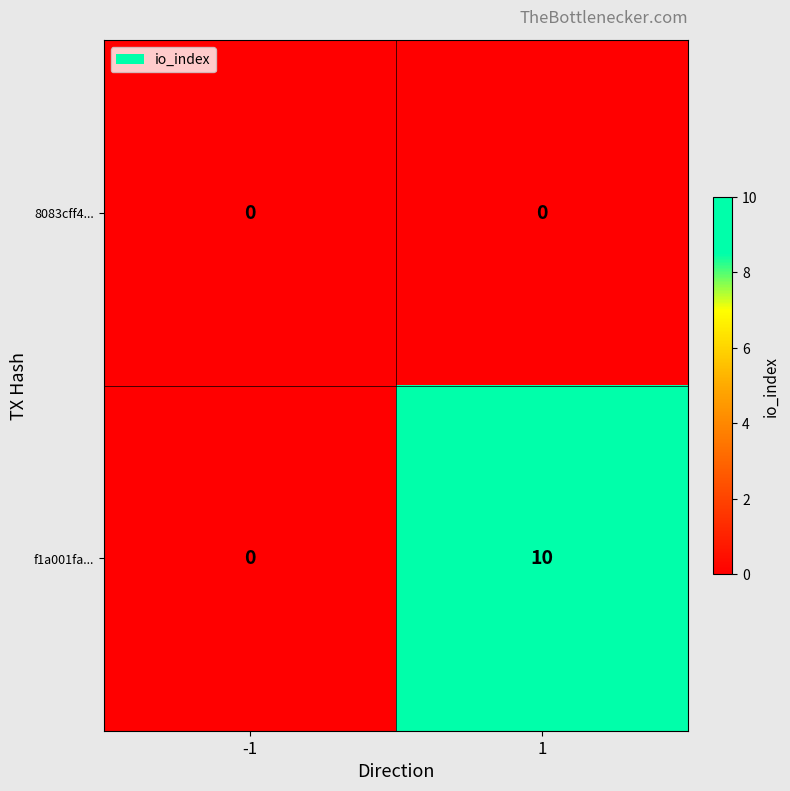

Reading right to left, list all the values displayed in this chart.

8083cff4...: 0	0
f1a001fa...: 10	0